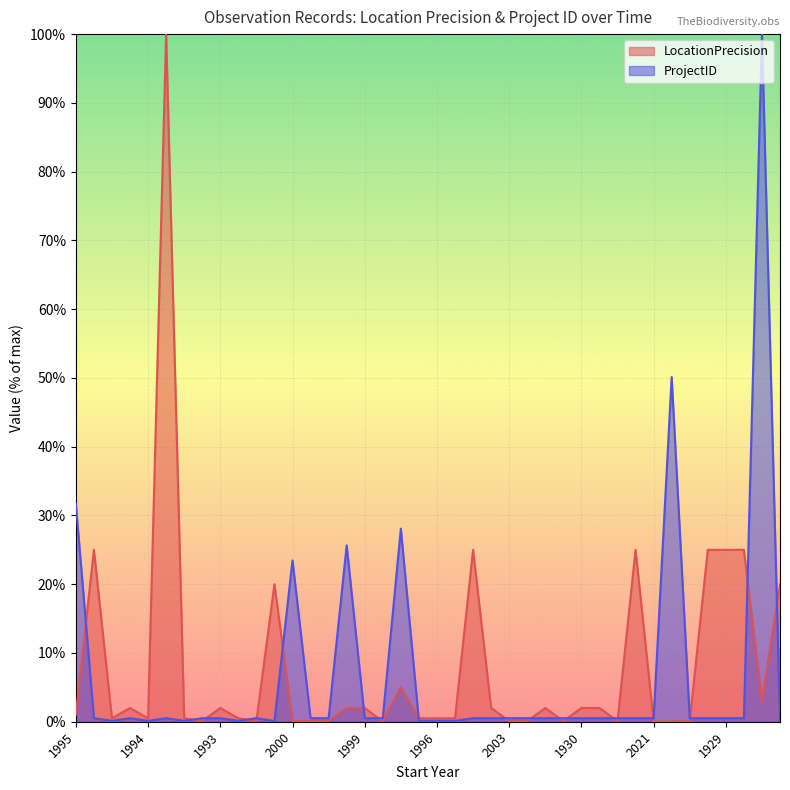

The value of ProjectID at 2000 is 31.3. True or false?

False